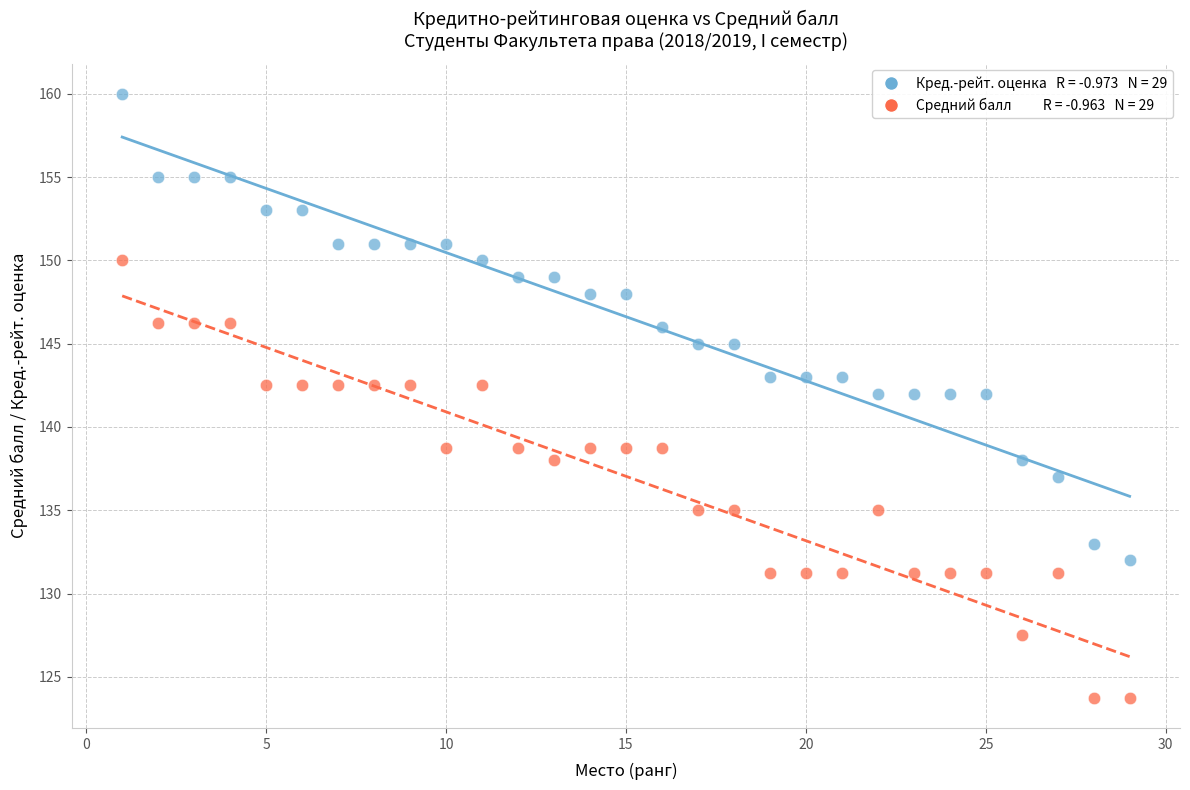

Across all data points, what is the range of X values (max minus min)?

28.0